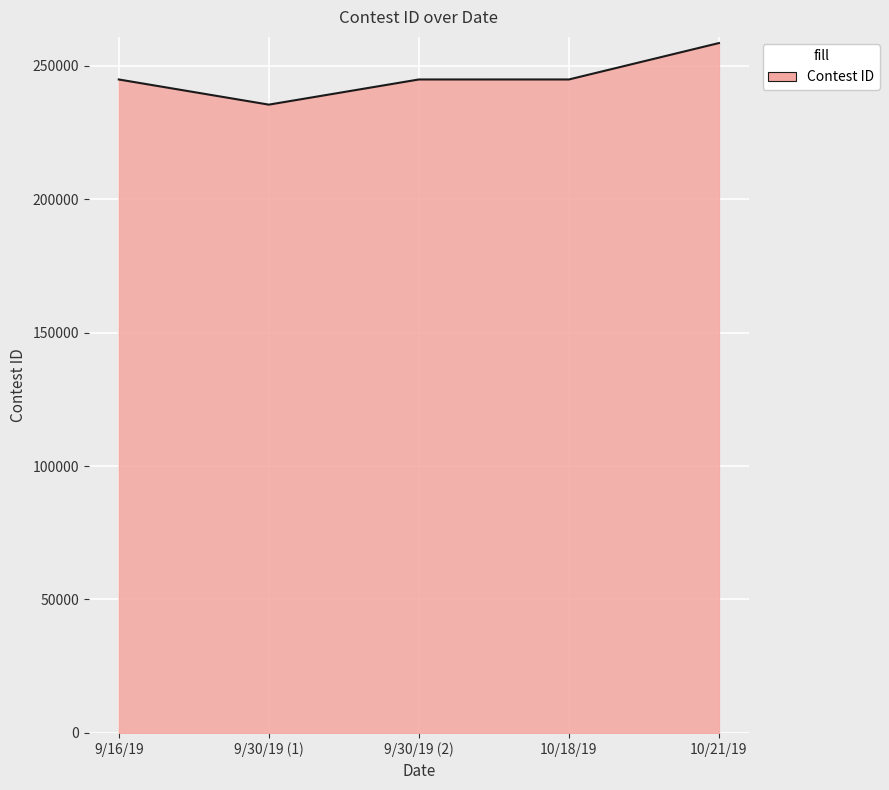

Which label corresponds to the largest value in the chart?

10/21/19